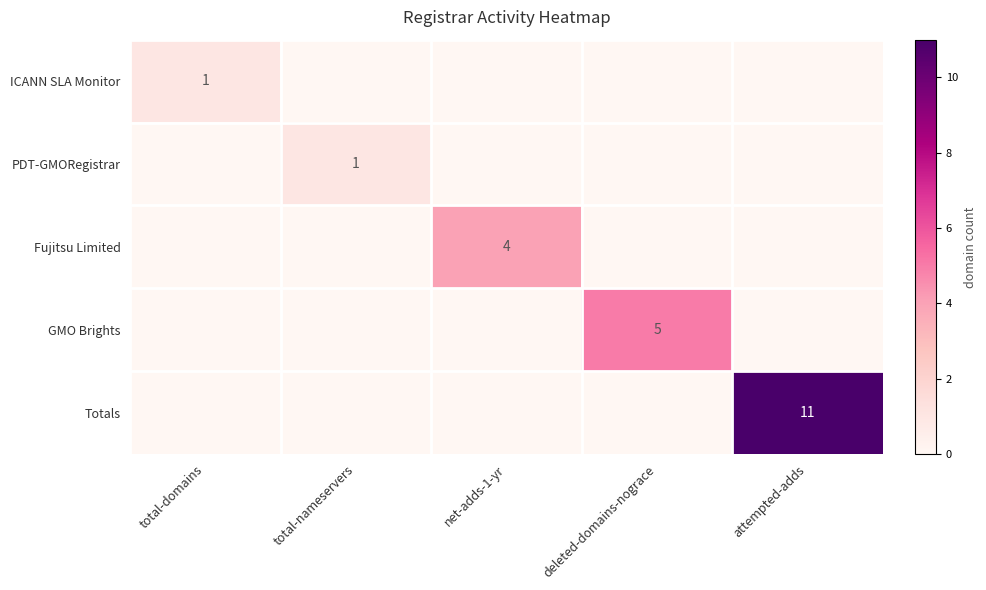

The ICANN SLA Monitor series shows 2 at total-domains. True or false?

False